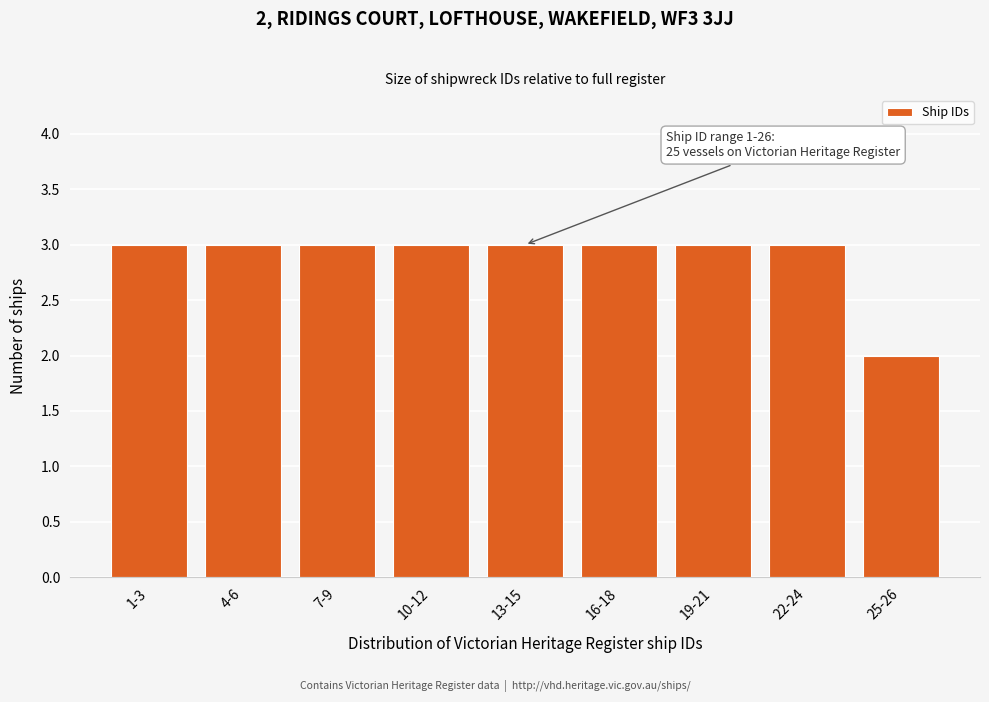

Reading right to left, extract all data points from this chart.

25-26=2	22-24=3	19-21=3	16-18=3	13-15=3	10-12=3	7-9=3	4-6=3	1-3=3